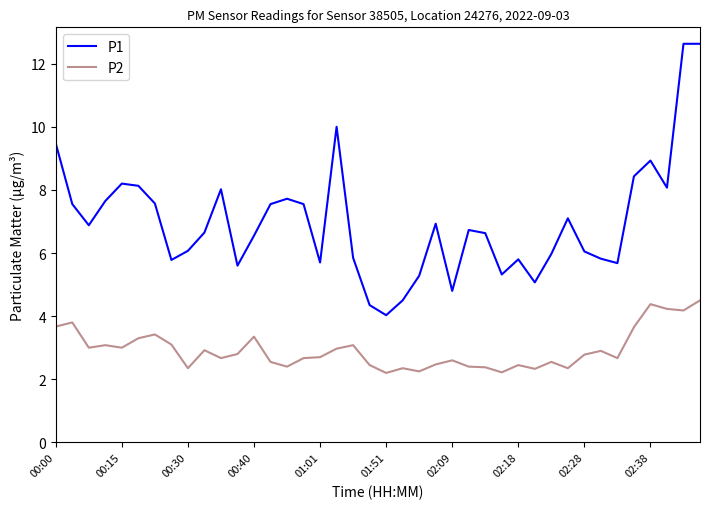

True or false: P2 and P1 intersect in this chart.

False